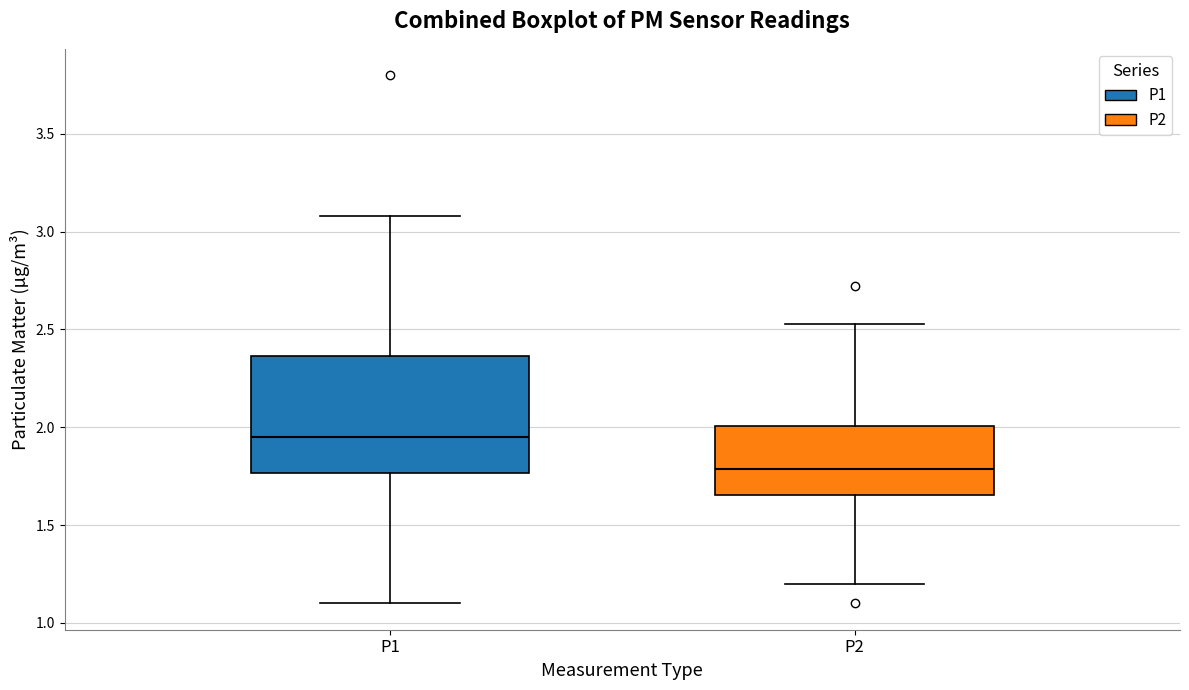

Reading left to right, transcribe this box plot: for each box, give where its median line is, the range the box spans, and where its two whiskers end, as read against the y-axis. The values are not printed on the chart, so give them approximately, as read against the axis.

P1: median 1.95, box 1.75 to 2.35, whiskers 1.10 to 3.10
P2: median 1.80, box 1.65 to 2.00, whiskers 1.20 to 2.55